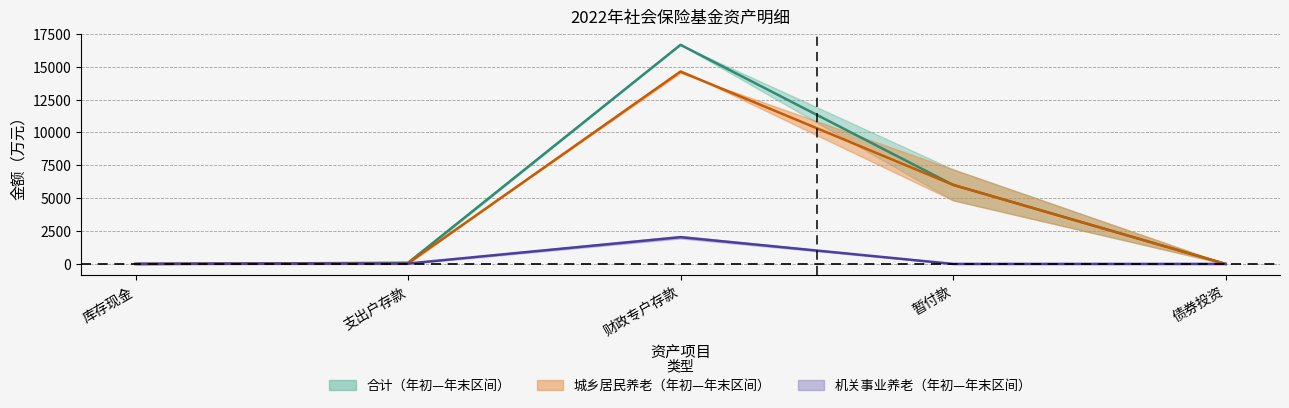

True or false: 机关事业养老均值 has a value of 699.7 at 财政专户存款.

False